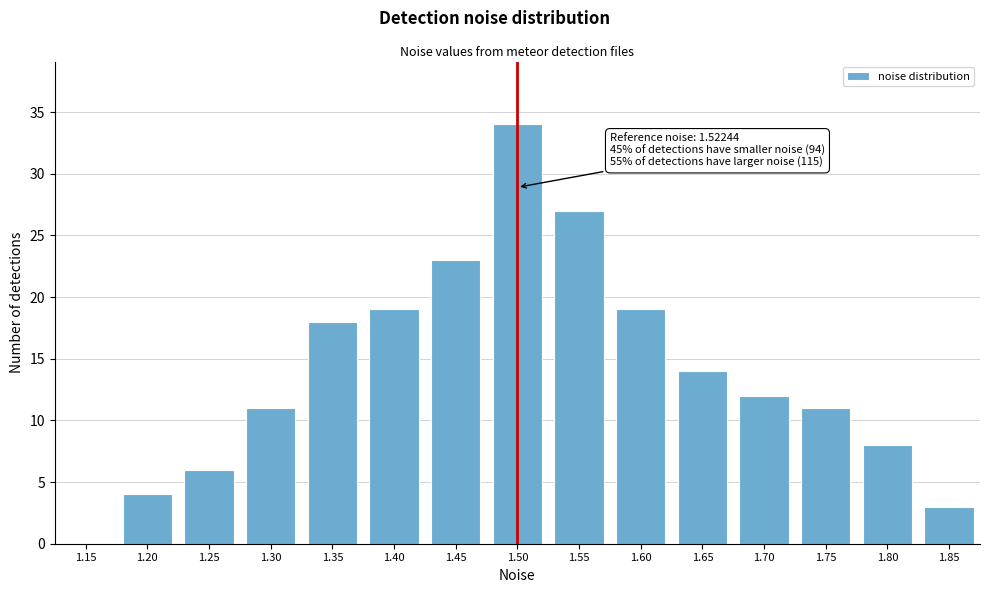

Reading left to right, list all the values displayed in this chart.

1.15=0	1.20=4	1.25=6	1.30=11	1.35=18	1.40=19	1.45=23	1.50=34	1.55=27	1.60=19	1.65=14	1.70=12	1.75=11	1.80=8	1.85=3